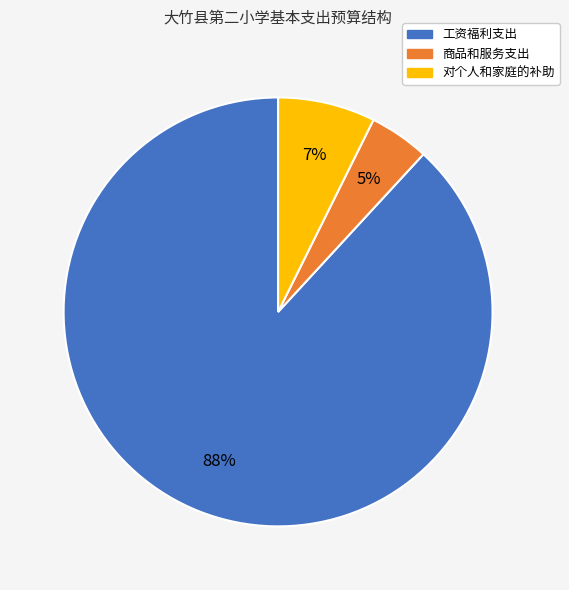

Rank the categories by value from lowest to highest.

商品和服务支出, 对个人和家庭的补助, 工资福利支出